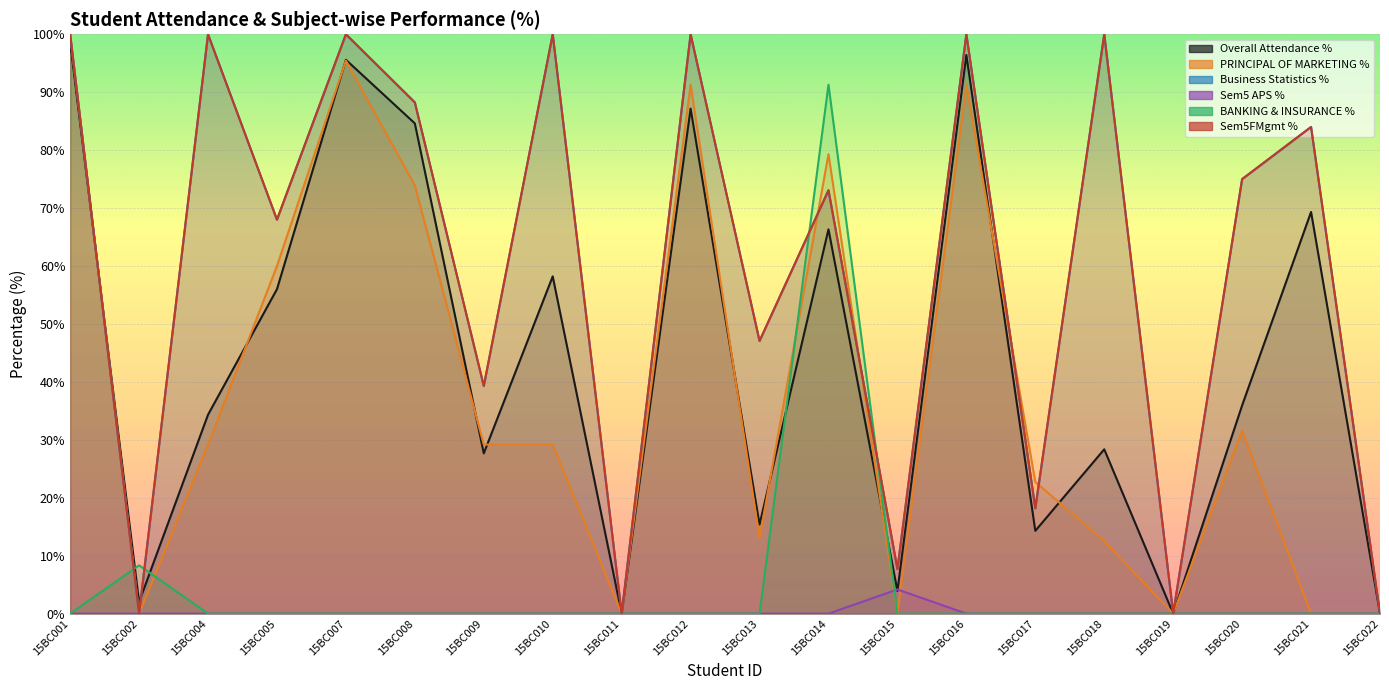

The Overall Attendance % series shows 96.4 at 15BC016. True or false?

True